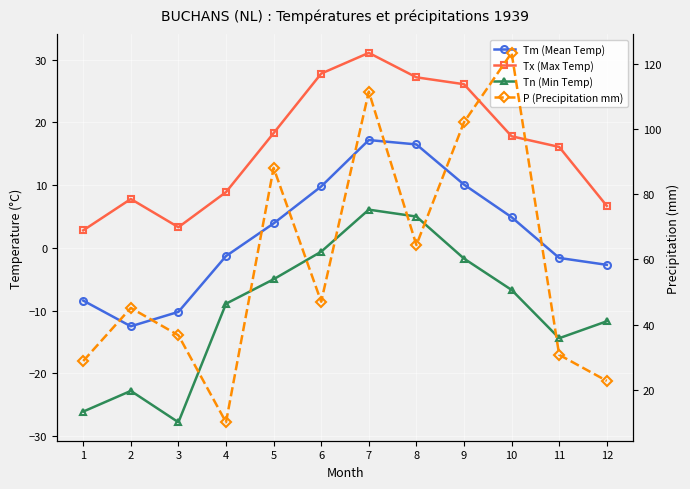

Which series changed the most between 1 and 2?

P (Precipitation mm)